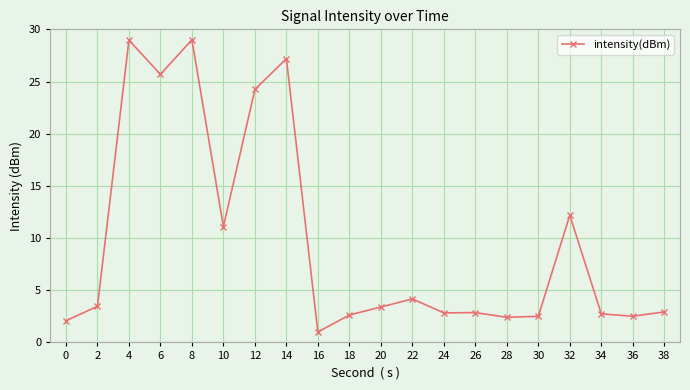

What is the difference between the maximum and second lowest values?

26.9